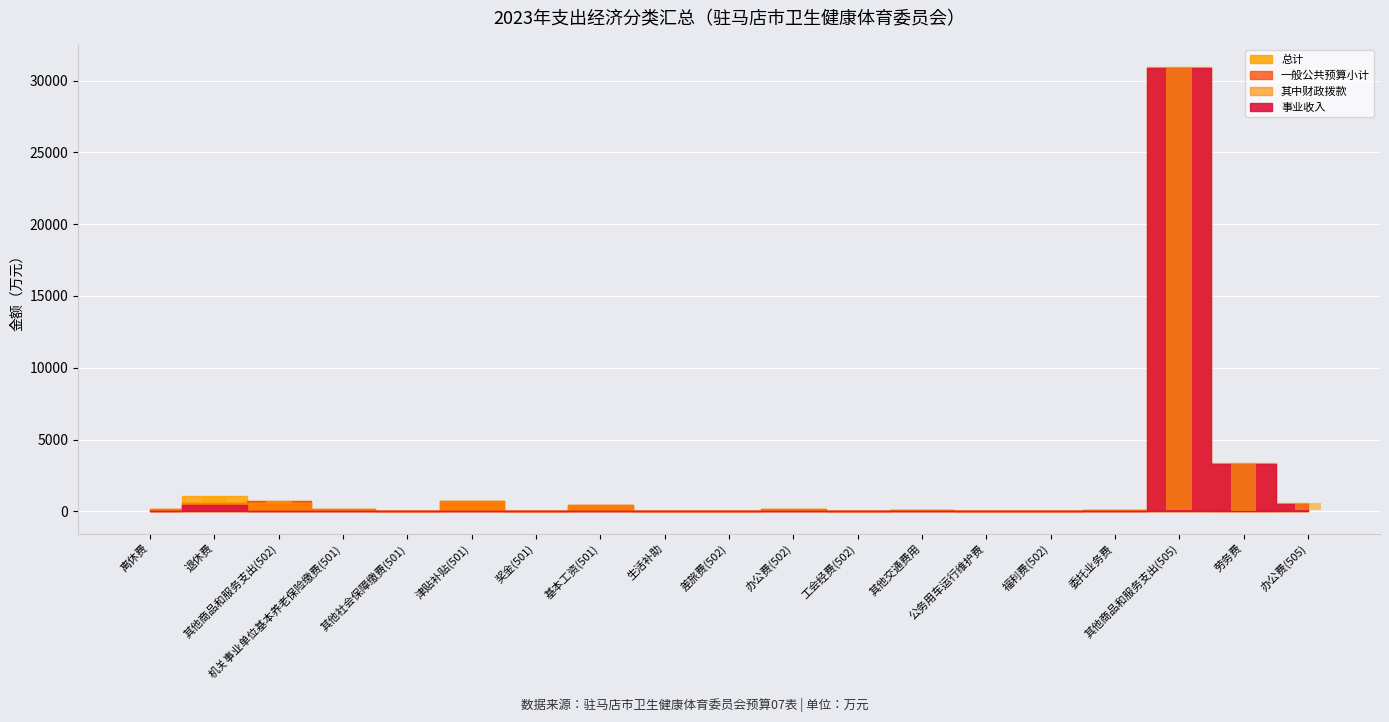

How many values in the 一般公共预算小计 series are below 62?

9